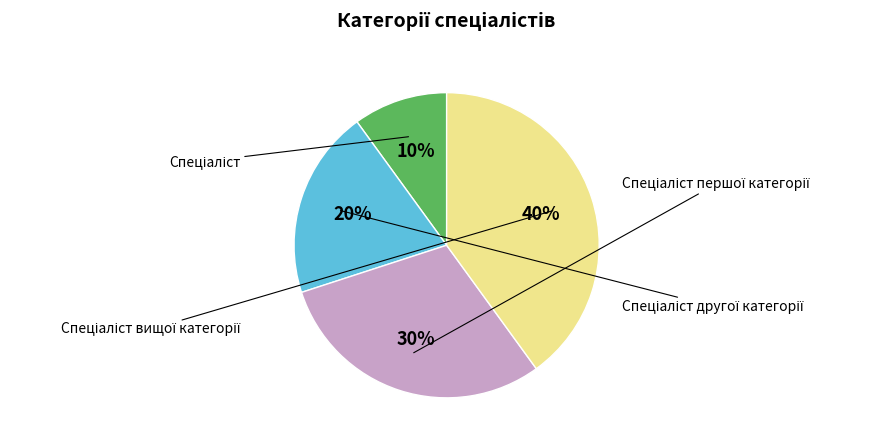

To the nearest percent, what is the difference between the largest and smallest slice percentages?

30%